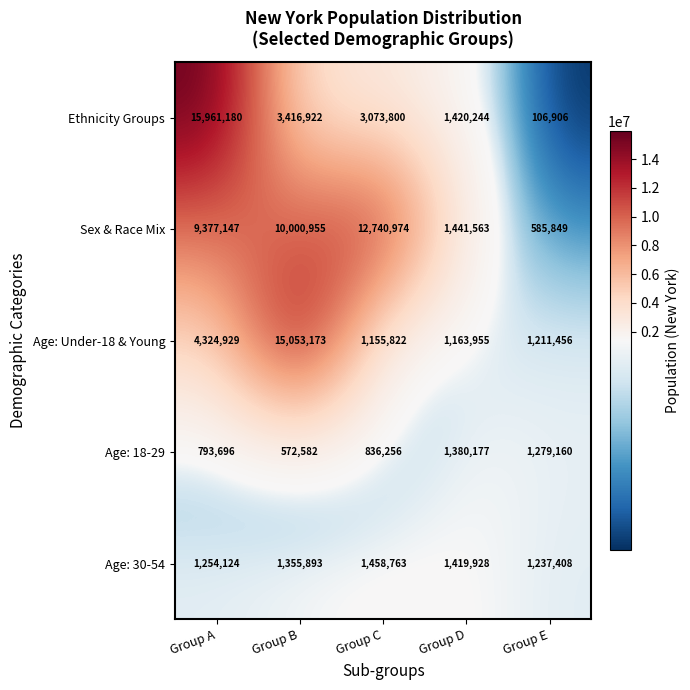

How many series are shown in this chart?

5